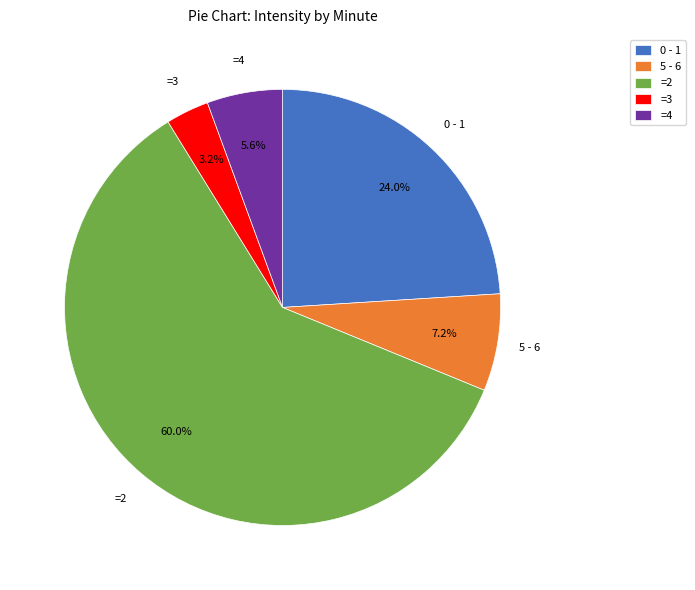

What is the smallest slice in the pie chart?

=3